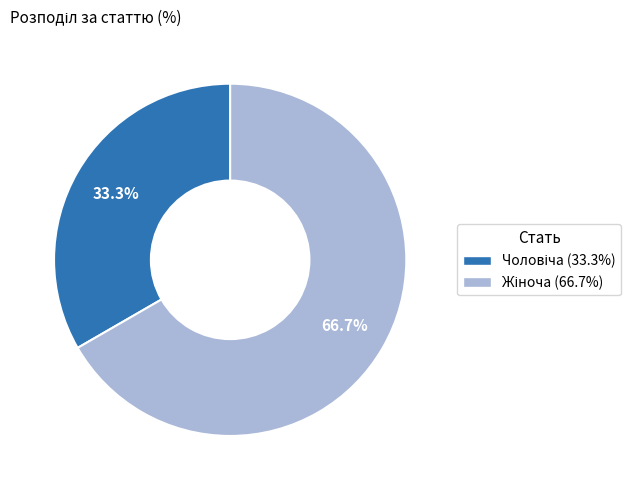

Is there any slice that represents more than half of the pie?

Yes